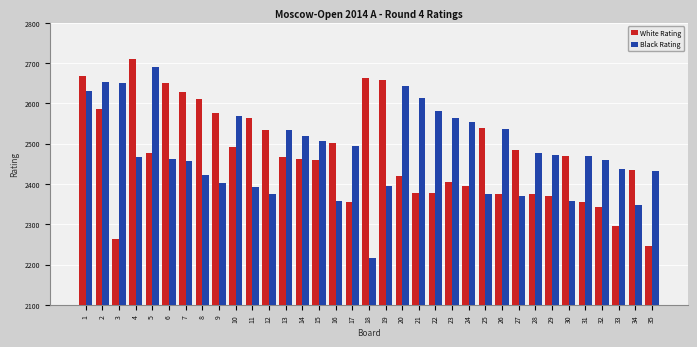

What is the value of the White Rating bar at the 18th from the left?

2663